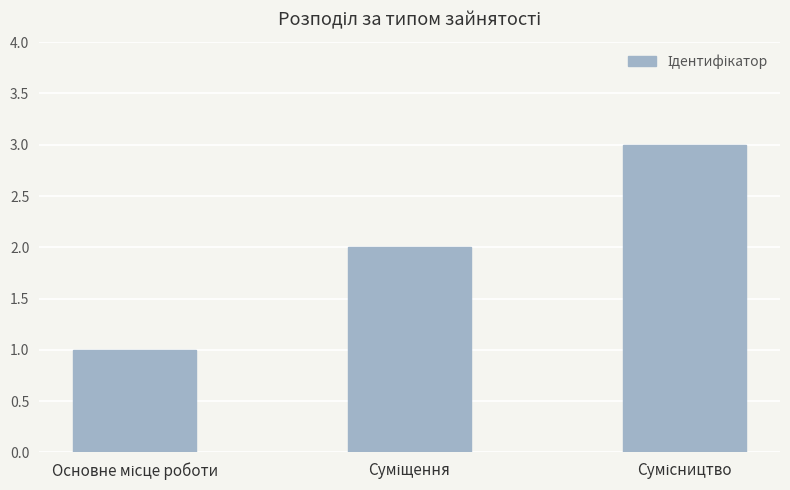

What is the greatest value displayed?

3